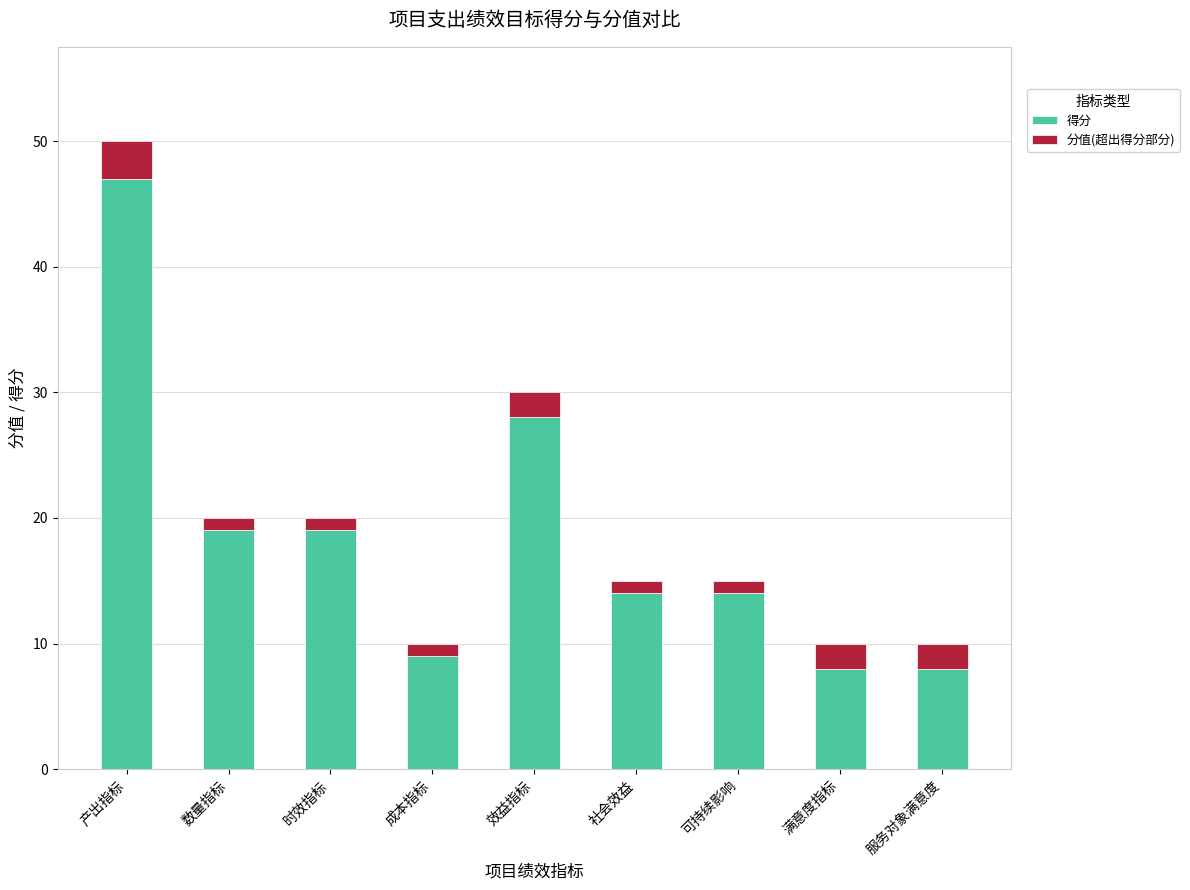

At which category is the sum across all series the highest?

产出指标